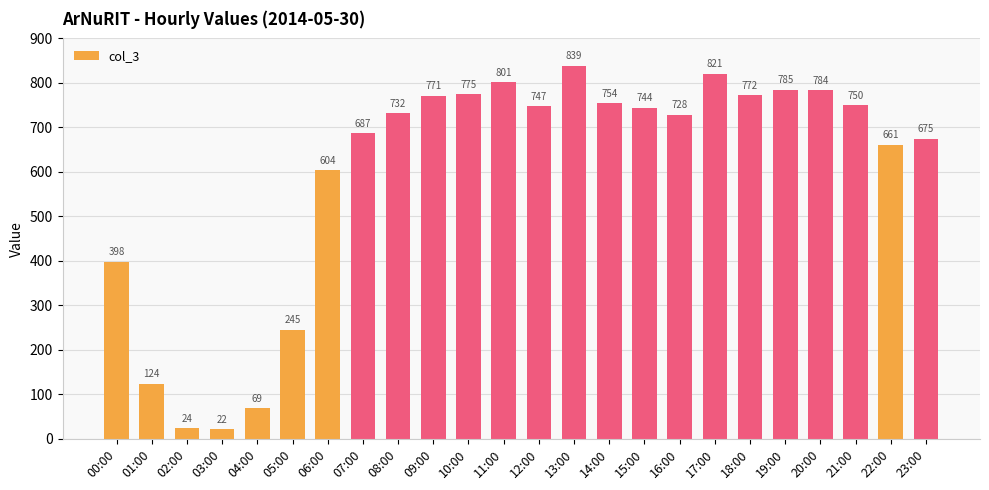

Which label corresponds to the smallest value in the chart?

03:00